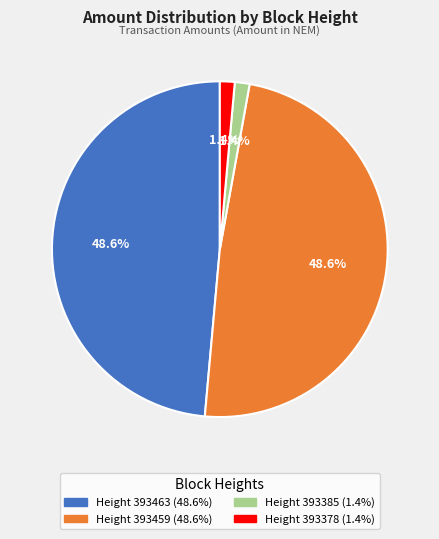

Is there a majority slice in this chart?

No